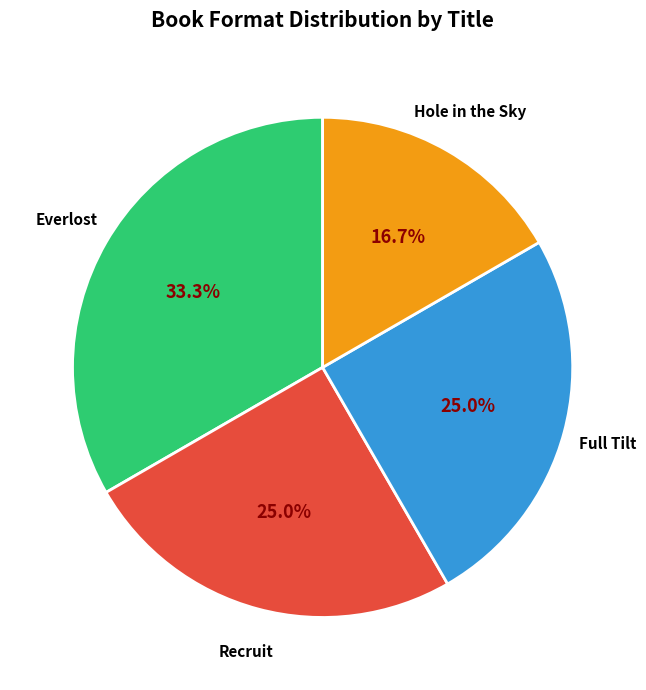

Which category has the biggest portion of the pie?

Everlost